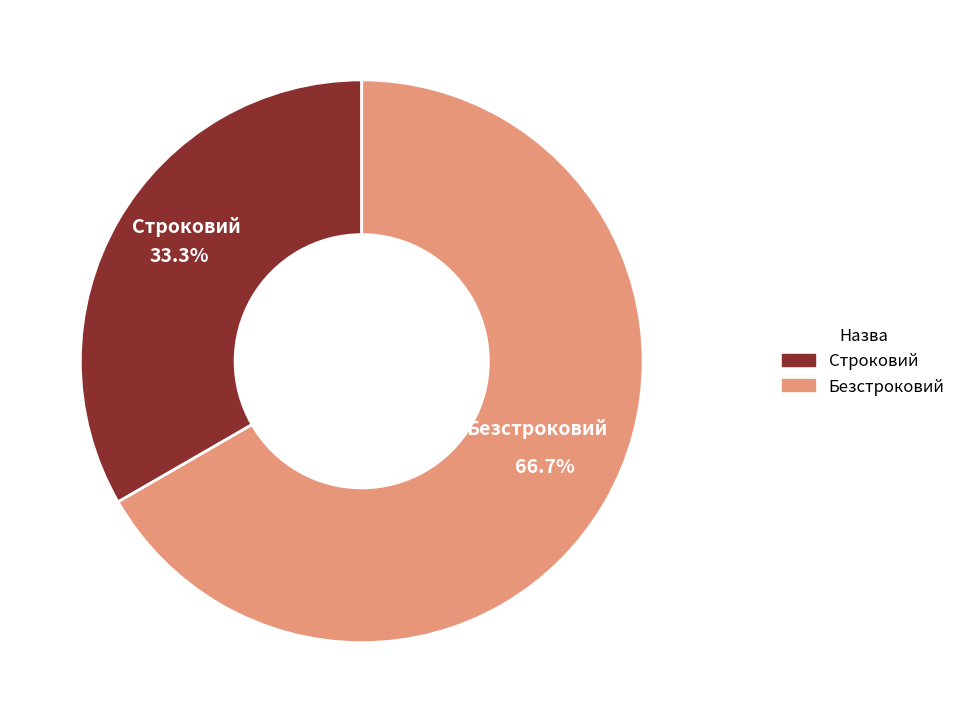

How many segments does this pie chart have?

2